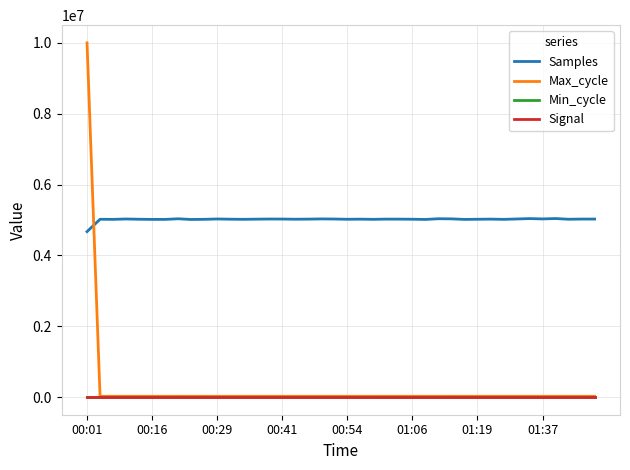

What is the minimum value for Samples?

4670185